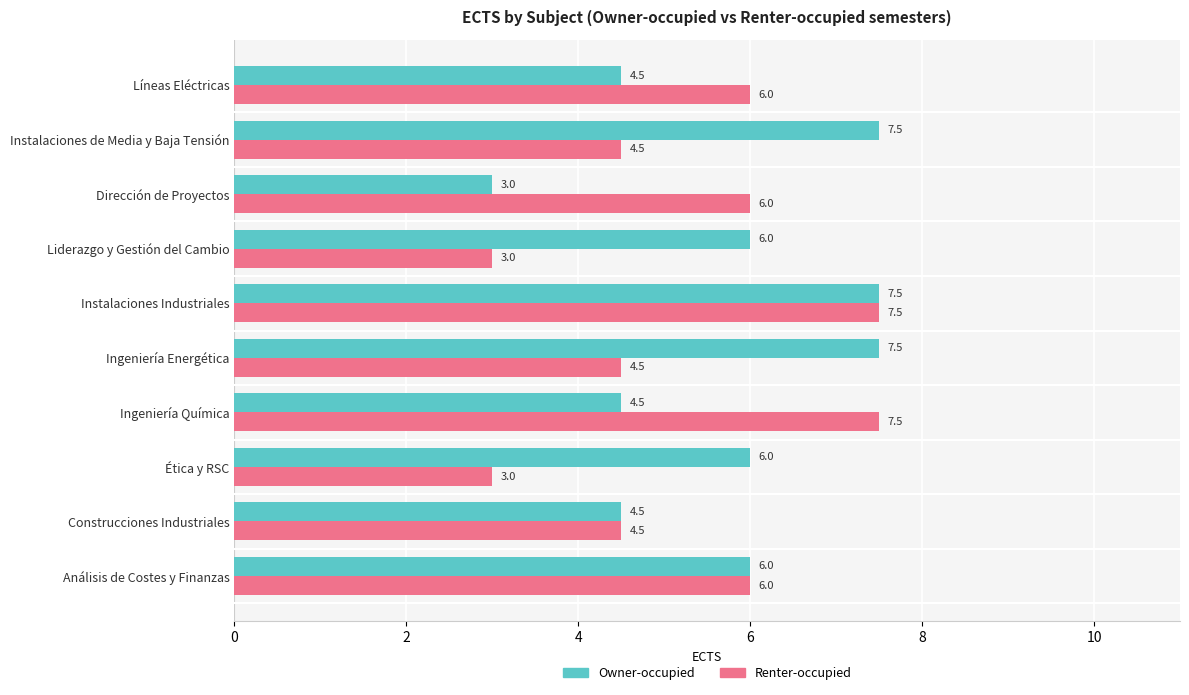

What is the maximum value shown in the chart?

7.5